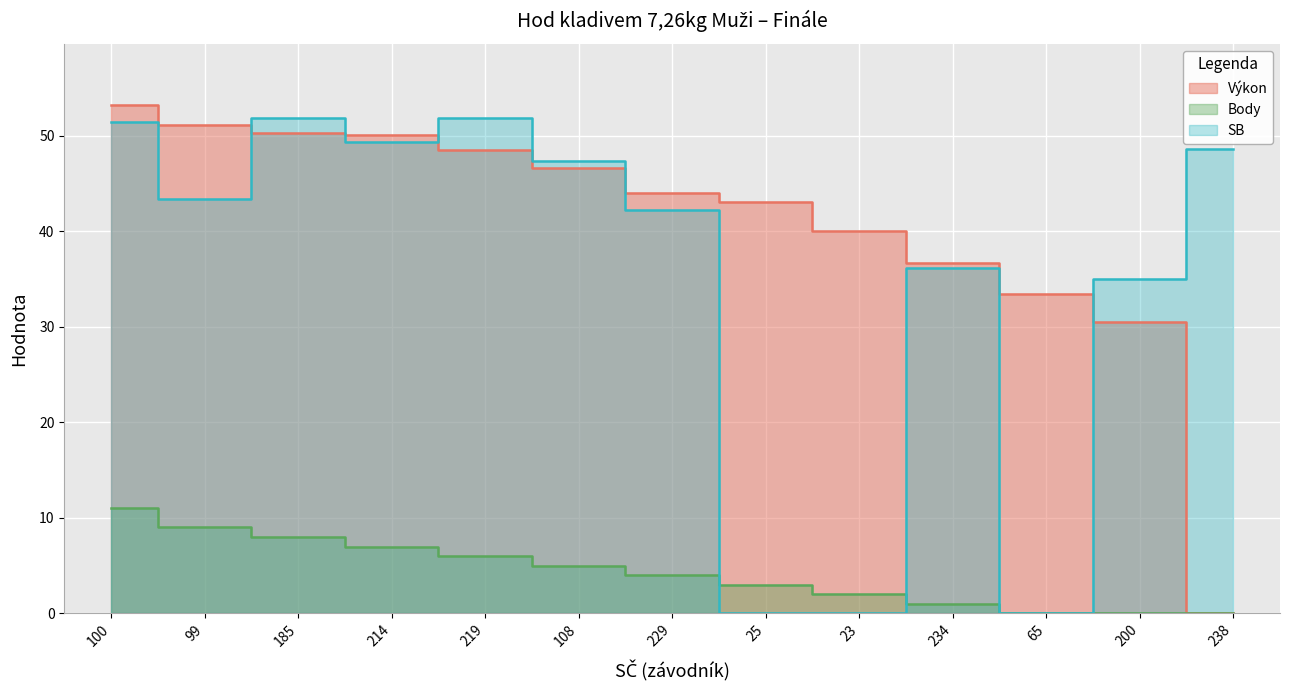

At which label does Body reach its minimum?

65